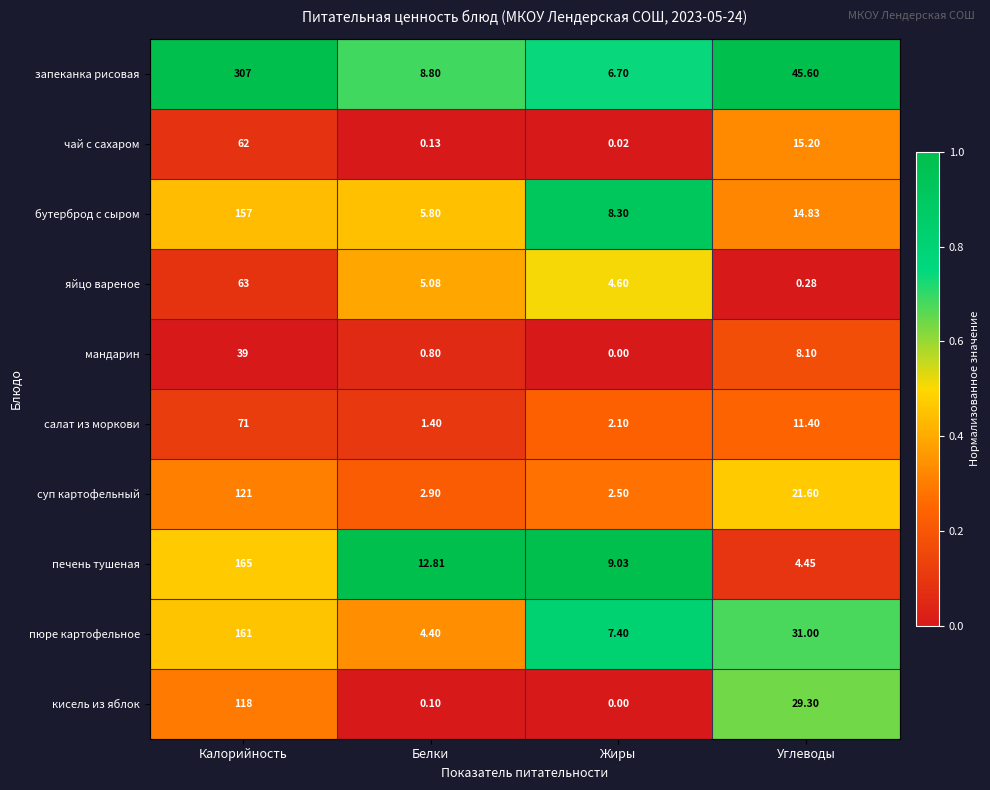

How many data points does each series have?

4